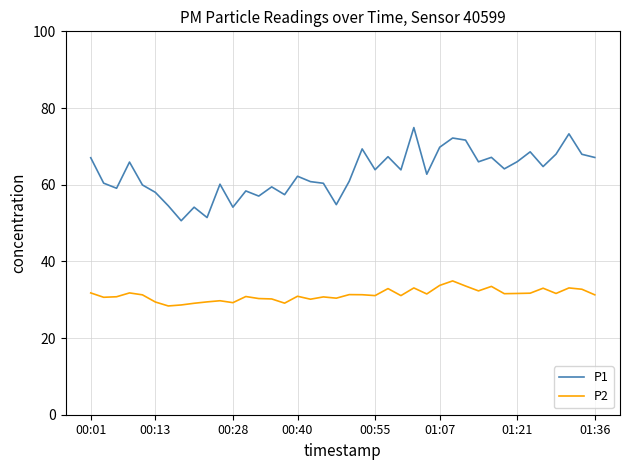

What is the difference between the maximum and minimum values in the P1 series?

24.3